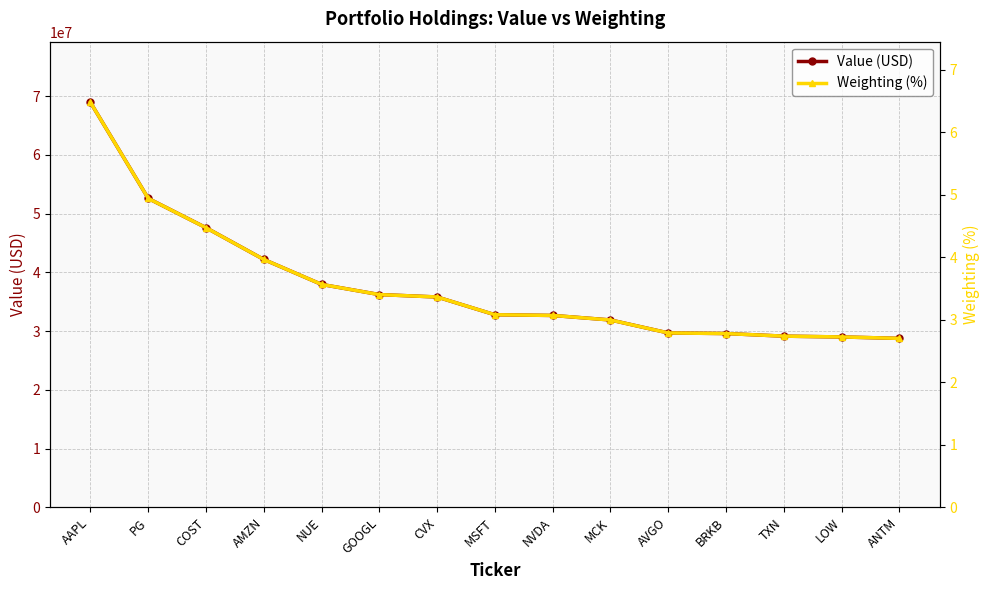

Is the value of Weighting (%) at CVX greater than the value of Value (USD) at BRKB?

No